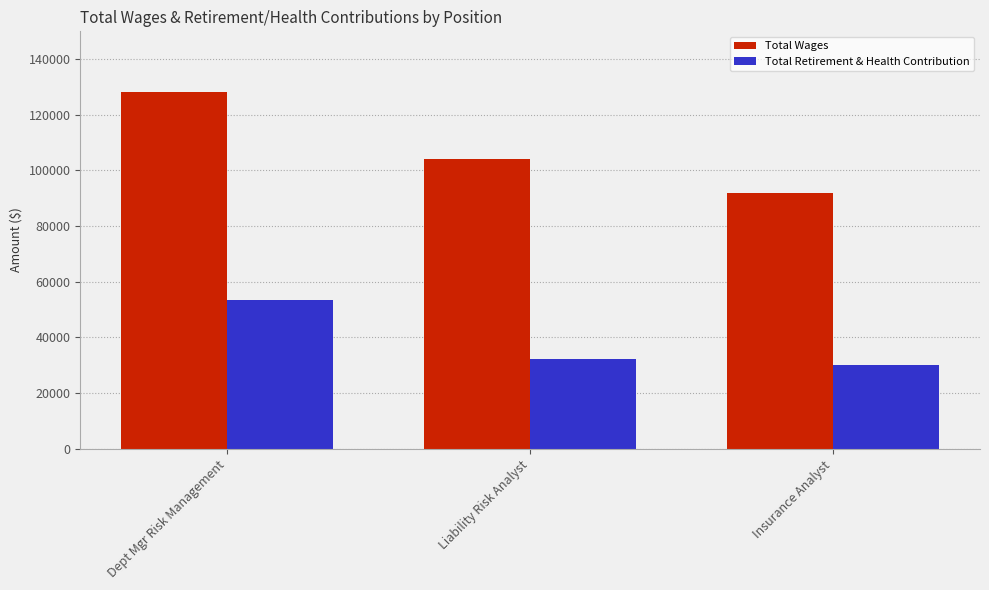

What is the minimum value shown in the chart?

30033